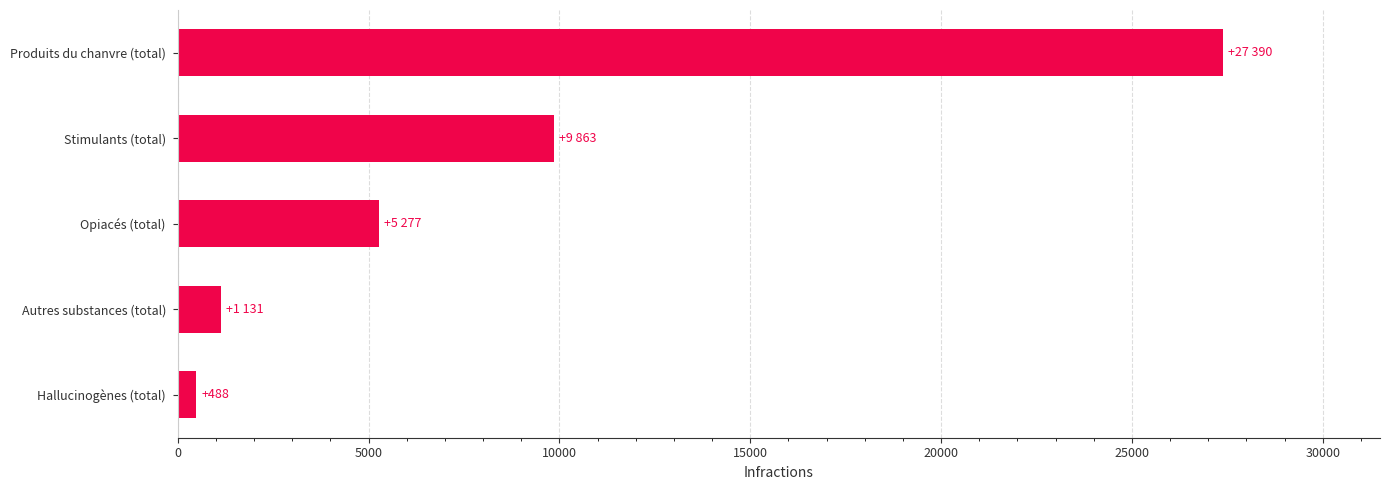

What is the sum of the values at Produits du chanvre (total) and Autres substances (total)?

28521